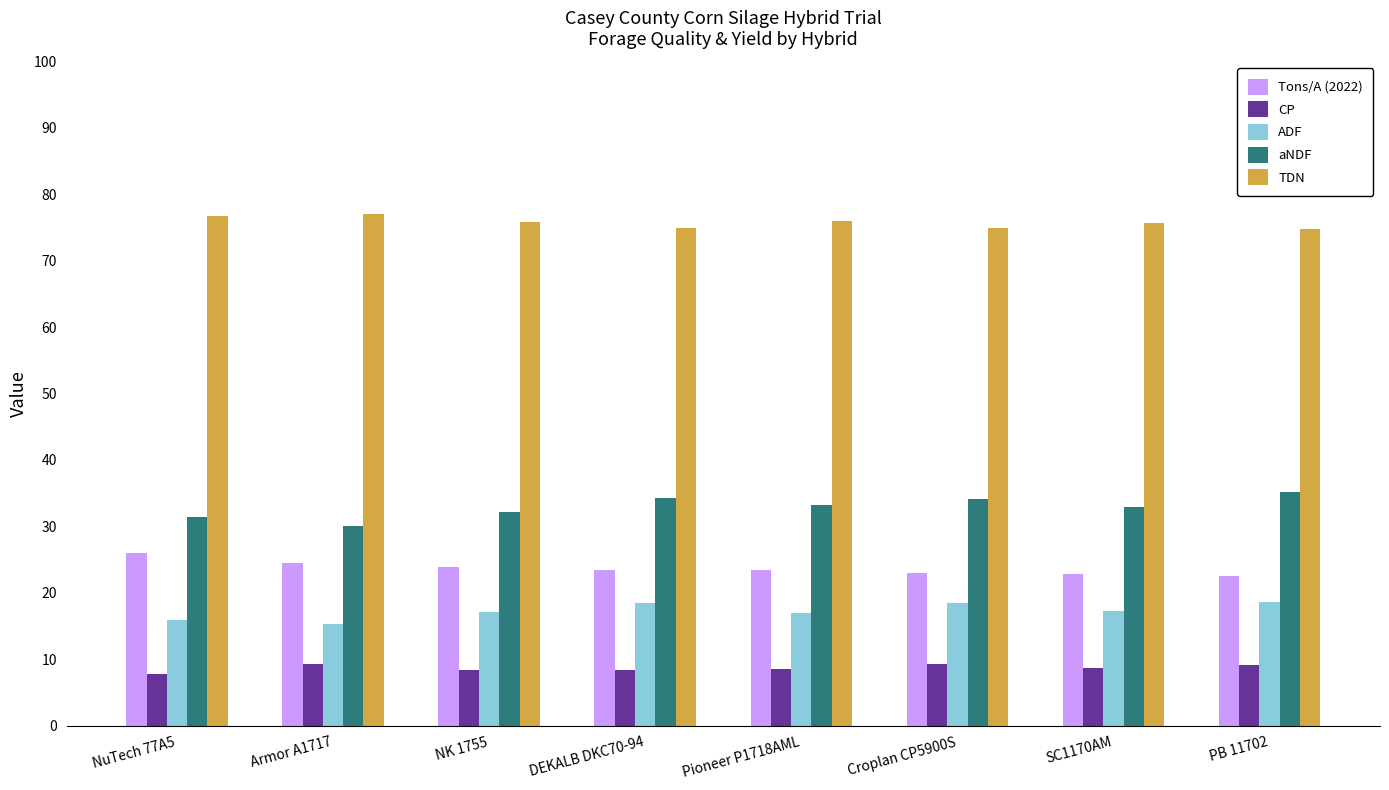

Which category has the highest value in the Tons/A (2022) series?

NuTech 77A5